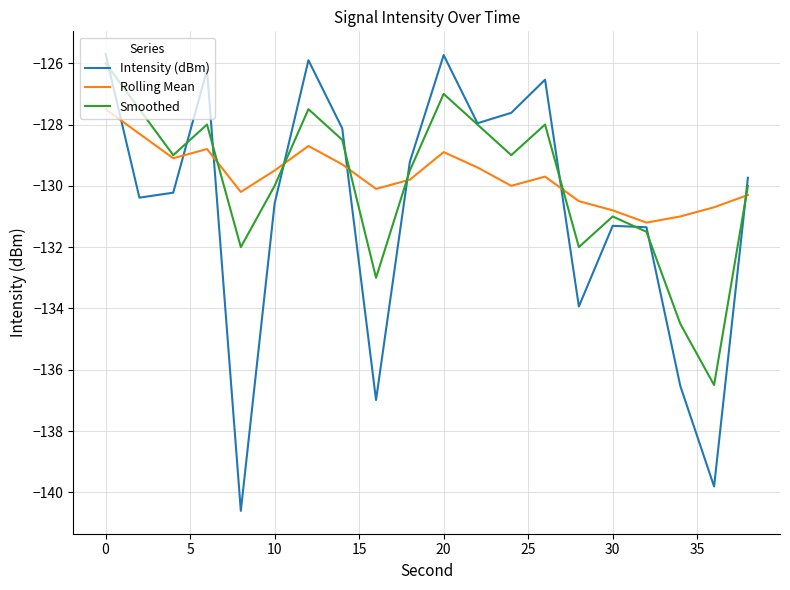

Which series has the widest spread of values?

Intensity (dBm)